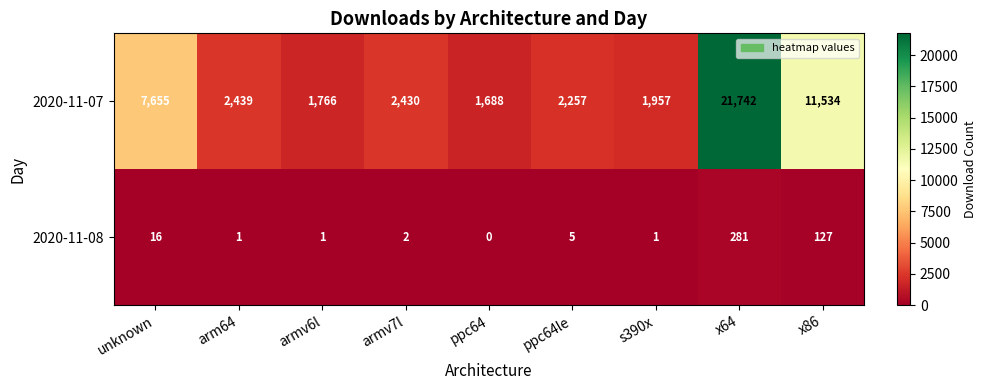

Rank the series at unknown from highest to lowest value.

2020-11-07, 2020-11-08